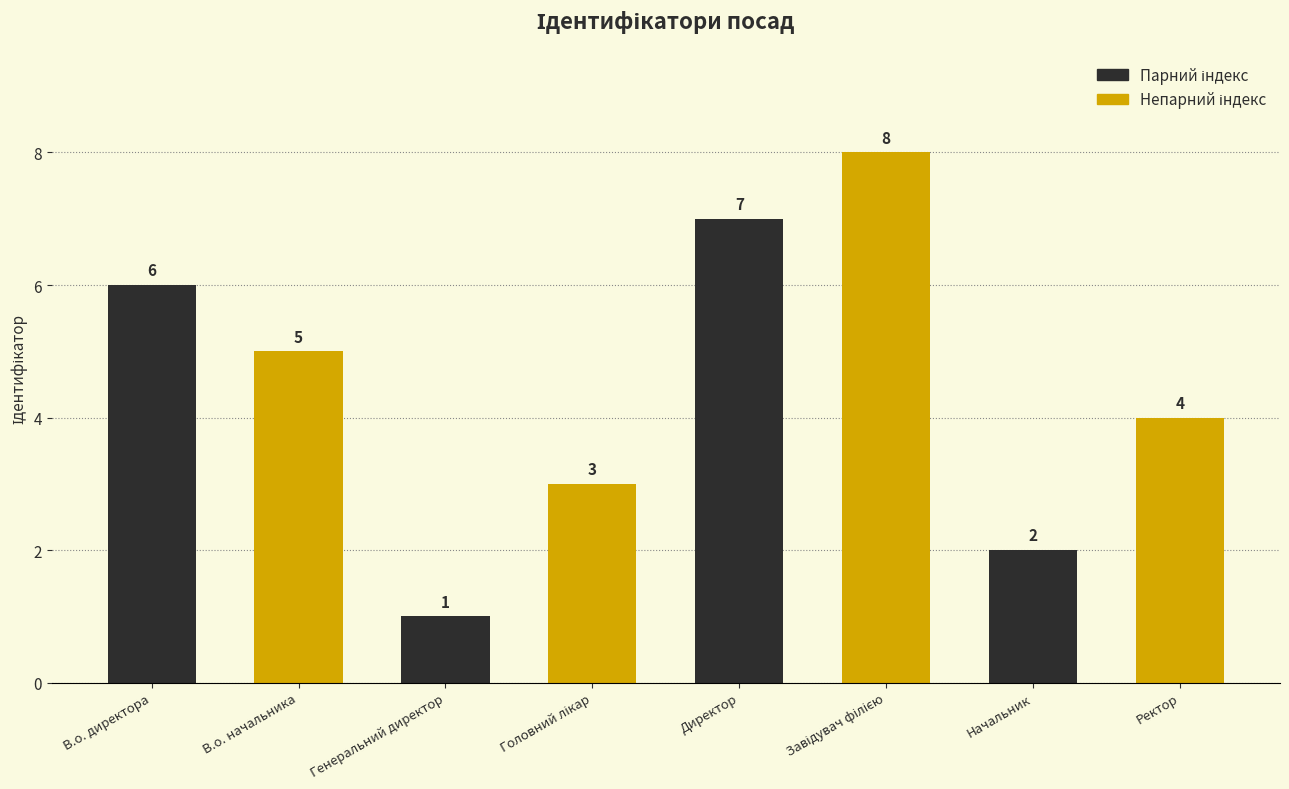

Is it true that the value at В.о. директора is 1?

False